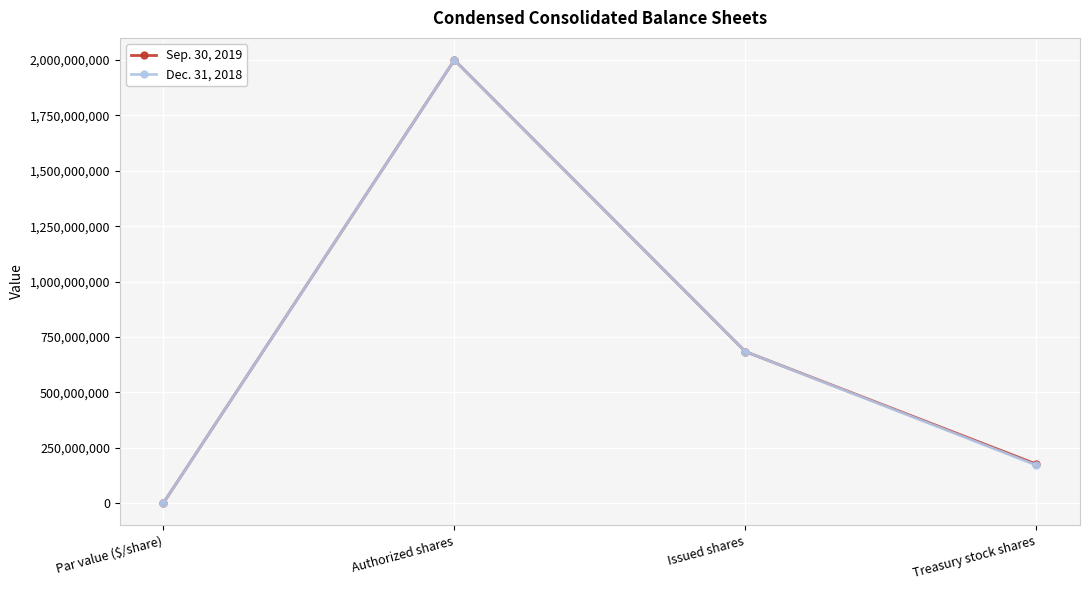

What value does the Sep. 30, 2019 series have at Par value ($/share)?

1